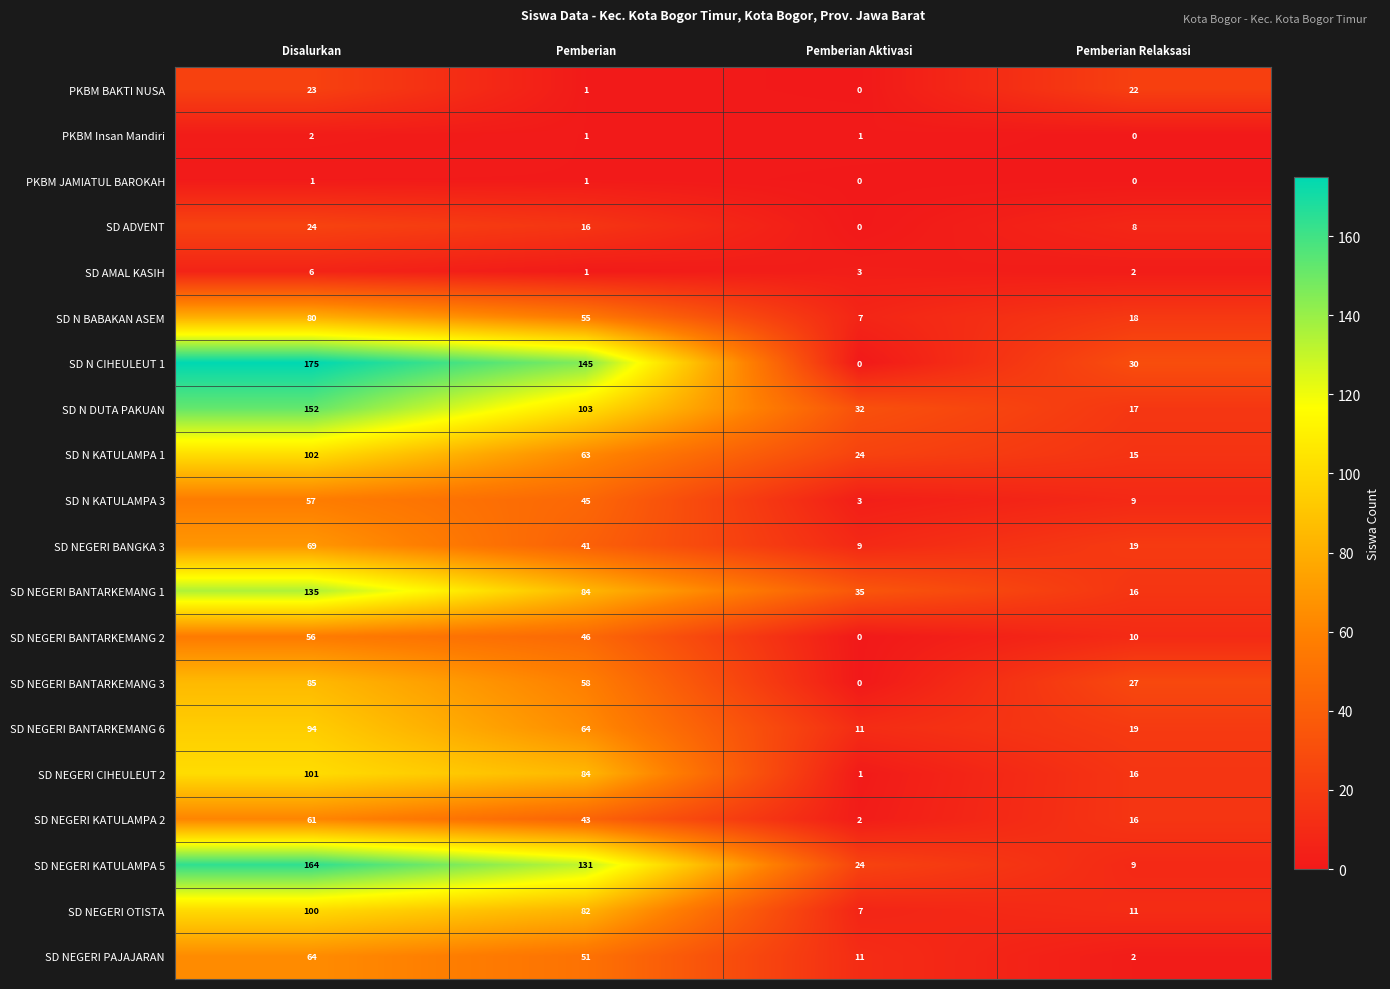

The value of SD NEGERI BANTARKEMANG 6 at Pemberian Aktivasi is 11. True or false?

True